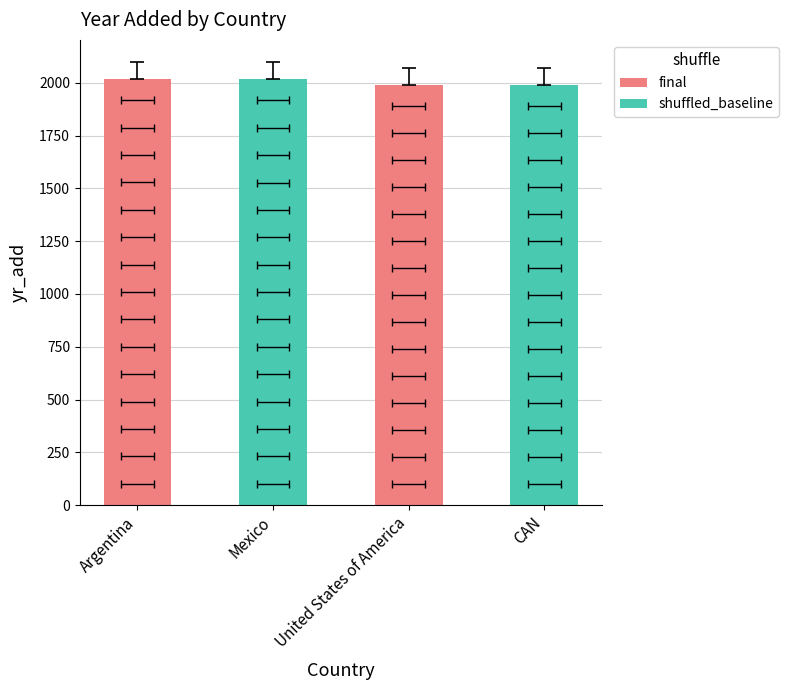

Are the bars grouped side by side (vs. stacked)?

No